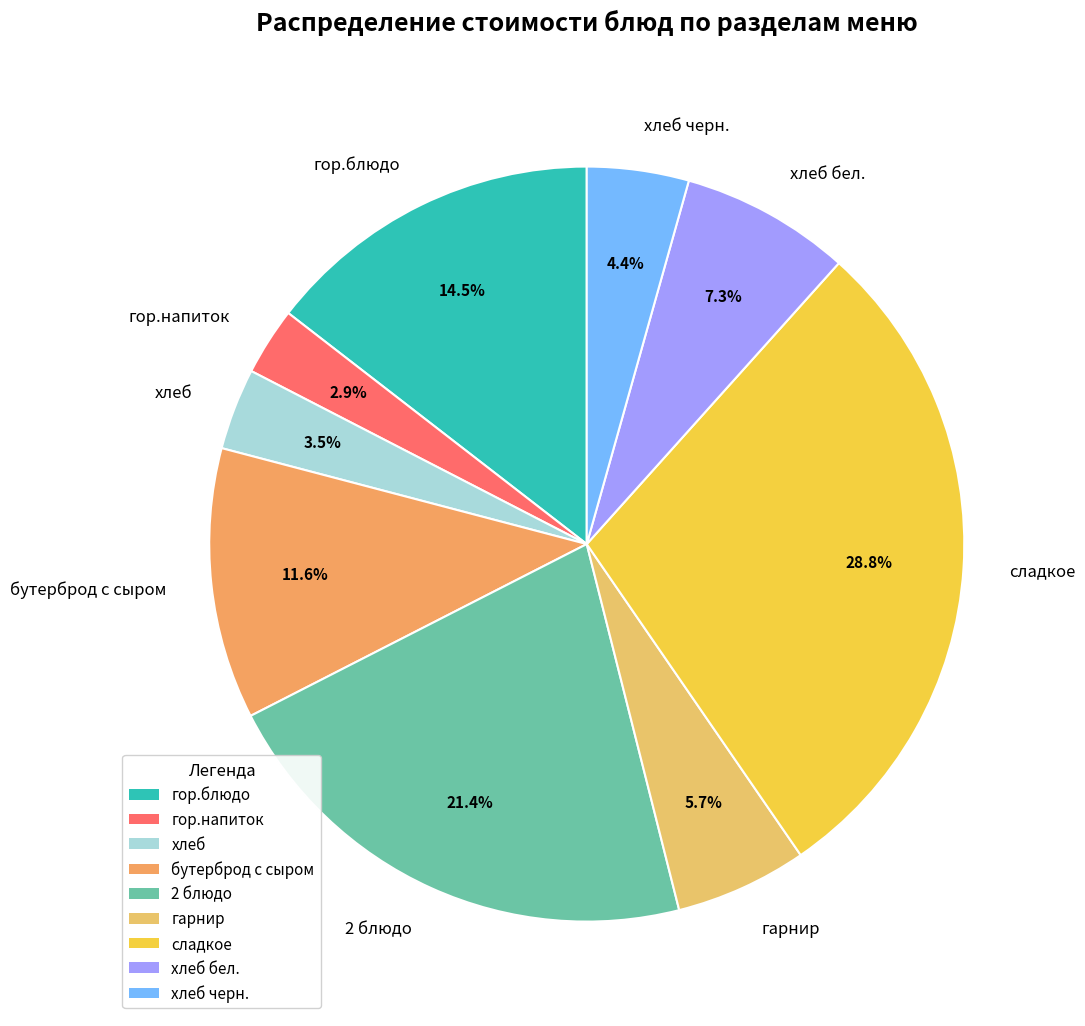

Rank the categories by value from lowest to highest.

гор.напиток, хлеб, хлеб черн., гарнир, хлеб бел., бутерброд с сыром, гор.блюдо, 2 блюдо, сладкое